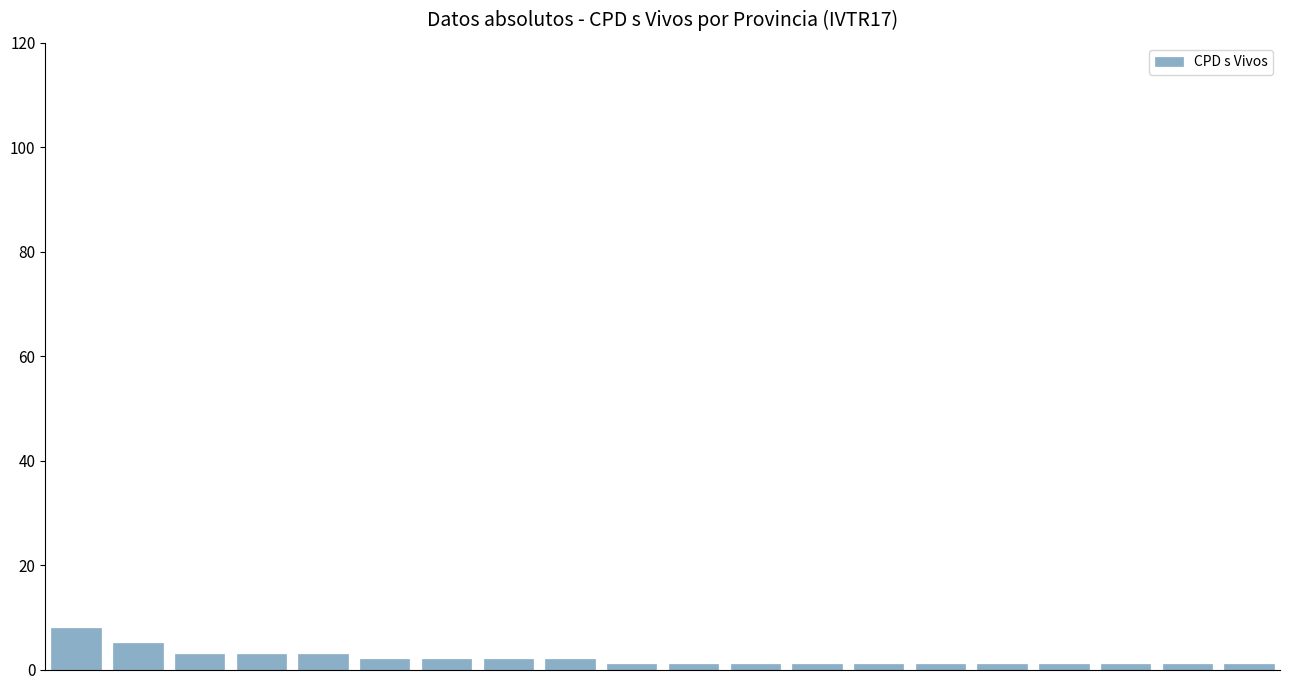

What is the sum of all values?

41